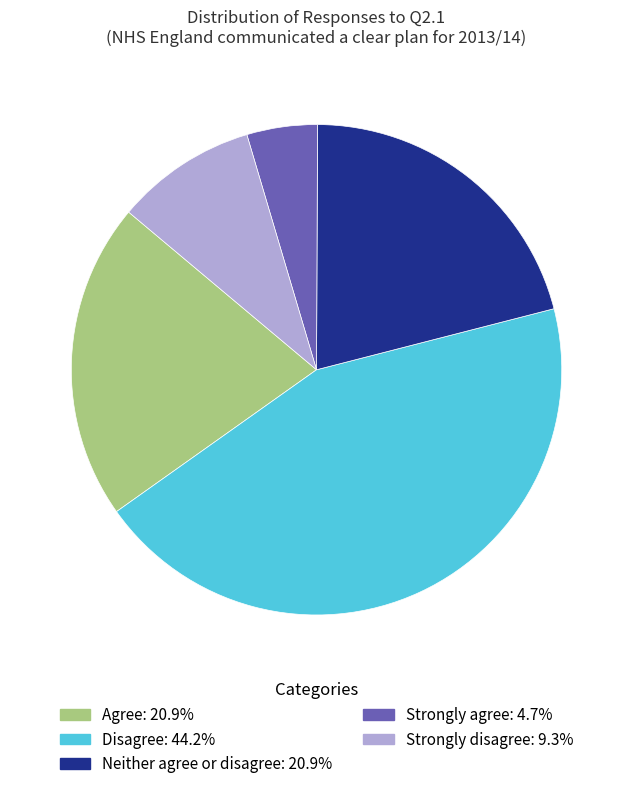

Does any single category account for the majority?

No